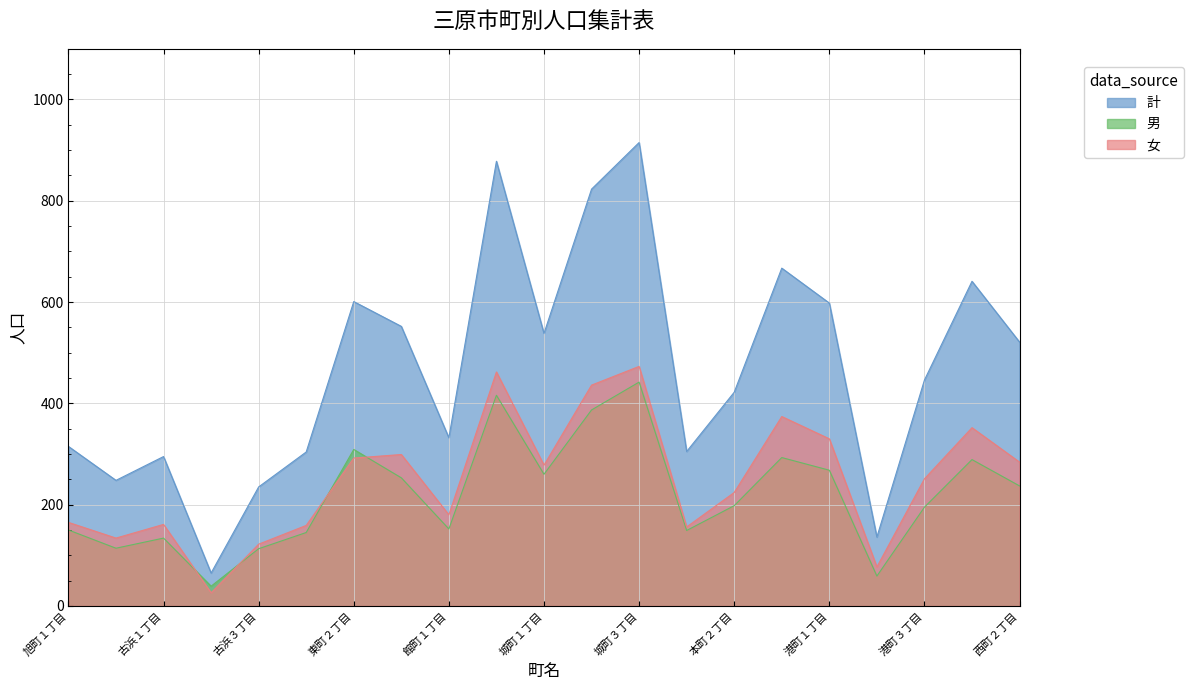

True or false: 男 has more than 2 interior local peaks.

True